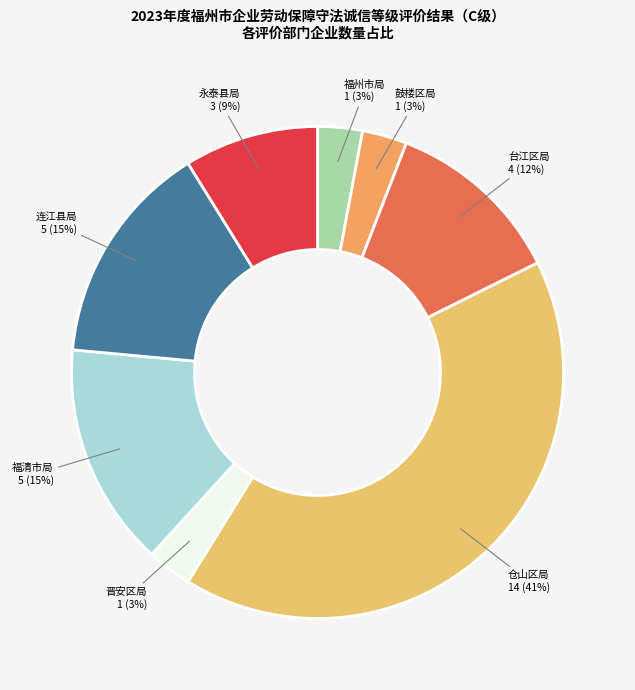

Is there a majority slice in this chart?

No